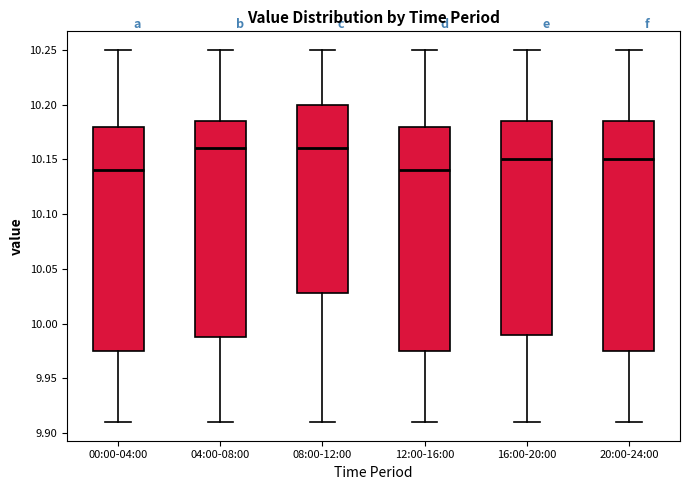

Reading left to right, read every box against the y-axis: the position of its median line, the range the box covers, and the ends of its whiskers. The values are not printed on the chart, so give them approximately, as read against the axis.

00:00-04:00: median 10.140, box 9.975 to 10.180, whiskers 9.910 to 10.250
04:00-08:00: median 10.160, box 9.990 to 10.185, whiskers 9.910 to 10.250
08:00-12:00: median 10.160, box 10.030 to 10.200, whiskers 9.910 to 10.250
12:00-16:00: median 10.140, box 9.975 to 10.180, whiskers 9.910 to 10.250
16:00-20:00: median 10.150, box 9.990 to 10.185, whiskers 9.910 to 10.250
20:00-24:00: median 10.150, box 9.975 to 10.185, whiskers 9.910 to 10.250